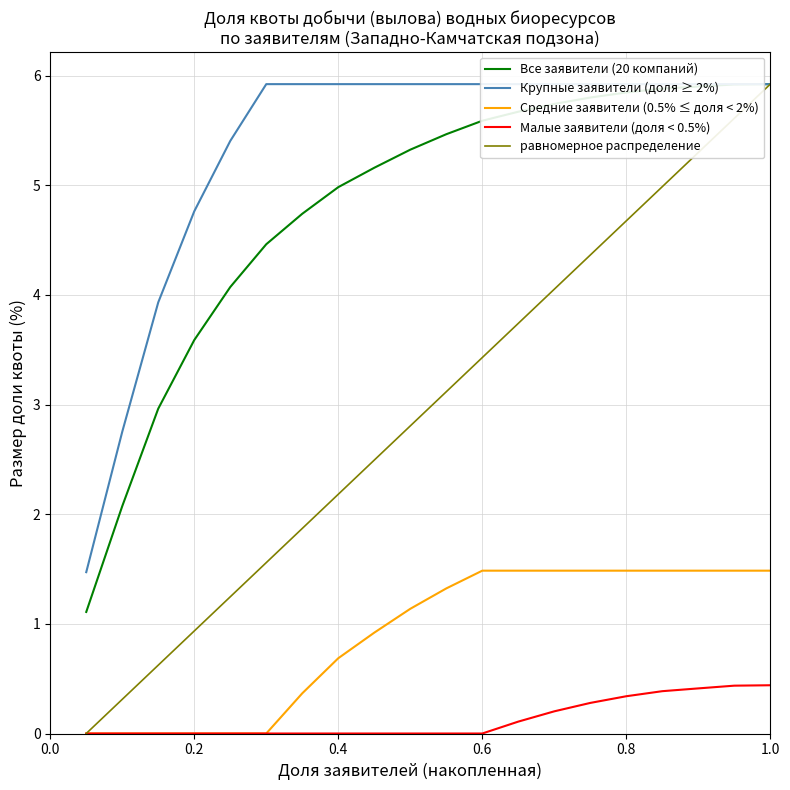

True or false: Средние заявители (0.5% ≤ доля < 2%) and Все заявители (20 компаний) cross at least once.

False